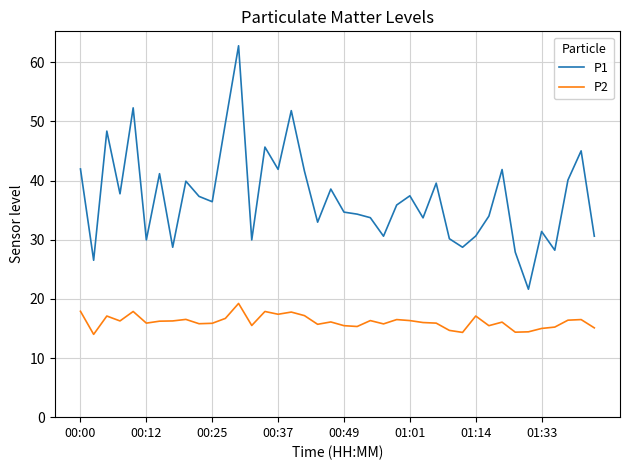

What is the greatest value displayed?

62.8